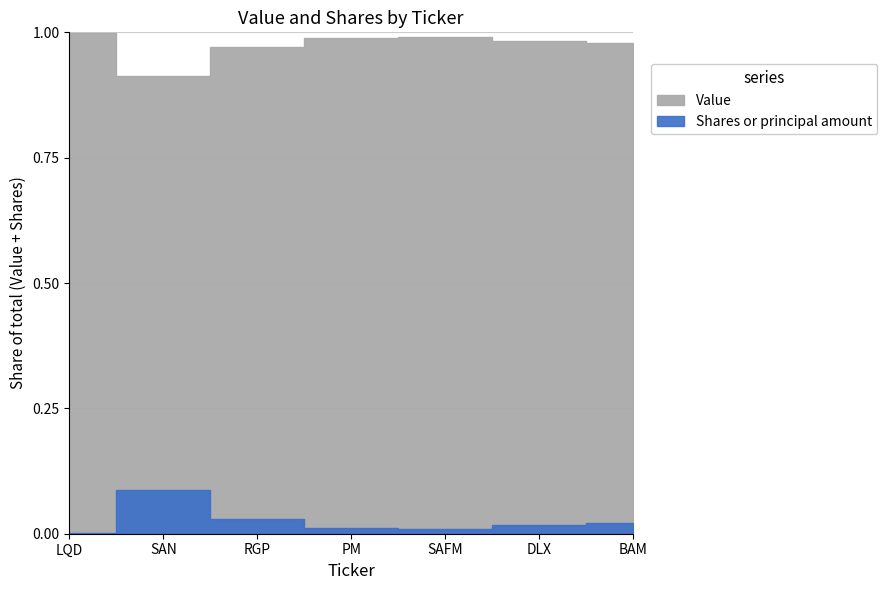

How many lines are shown in the chart?

2